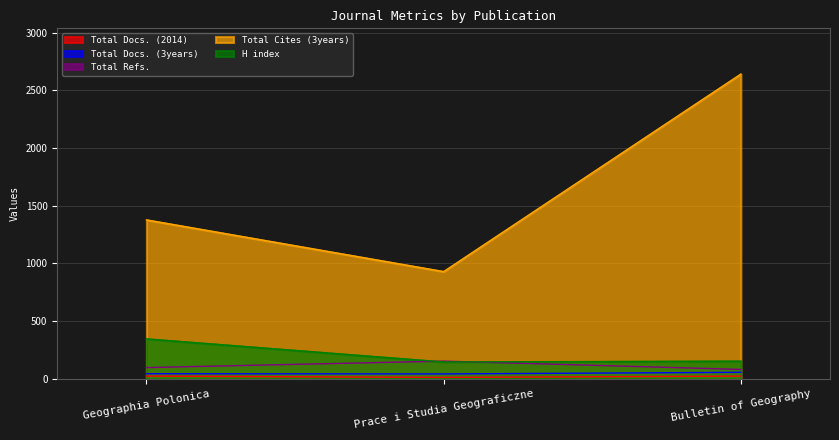

What is the average value of the Total Refs. series?

110